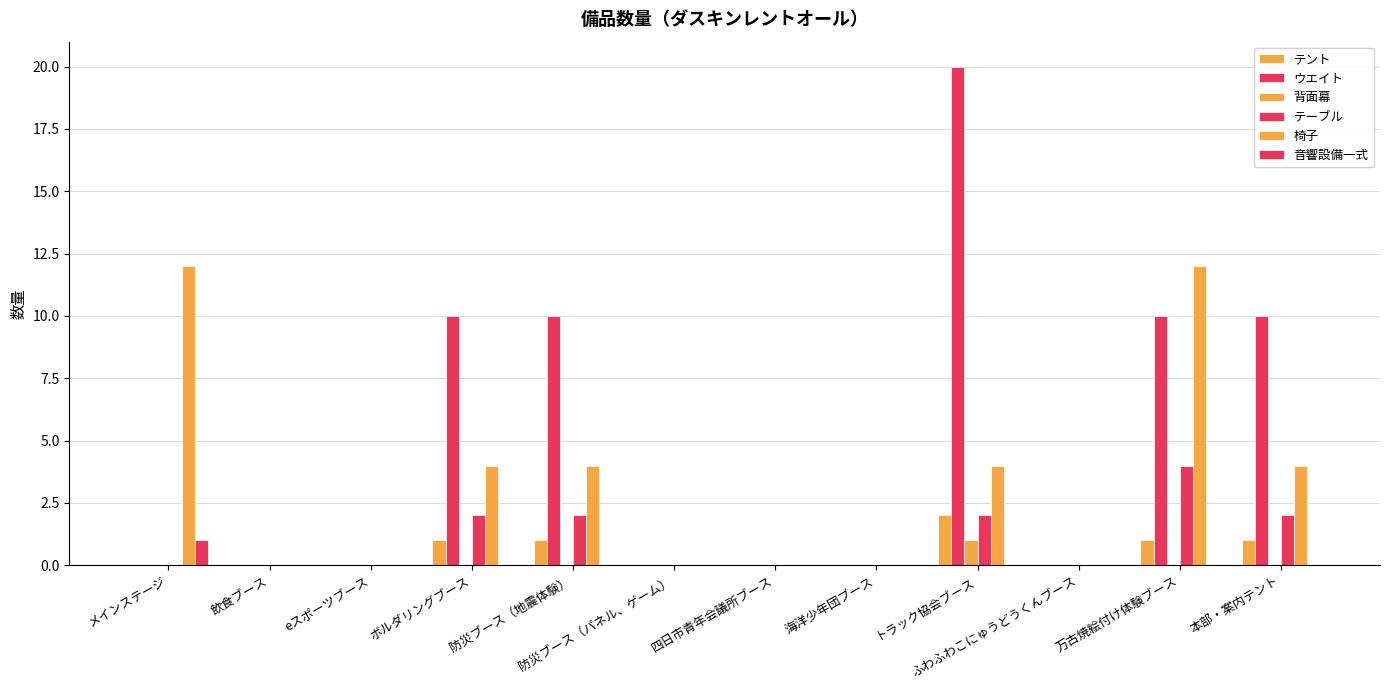

How many groups of bars are there?

12